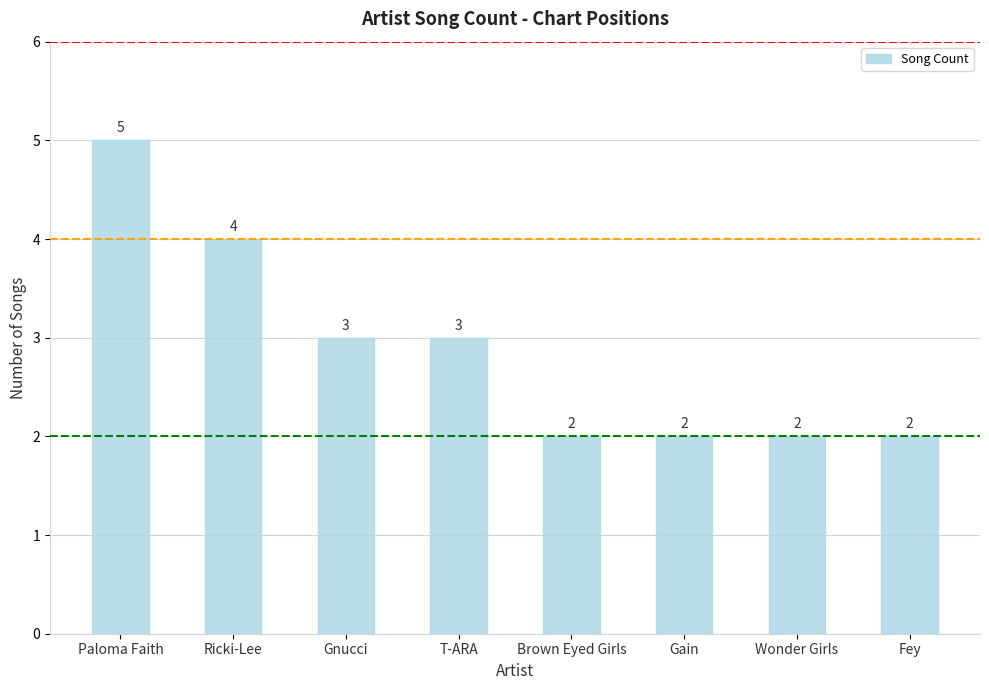

Reading left to right, transcribe all the data shown in this chart.

Paloma Faith=5	Ricki-Lee=4	Gnucci=3	T-ARA=3	Brown Eyed Girls=2	Gain=2	Wonder Girls=2	Fey=2